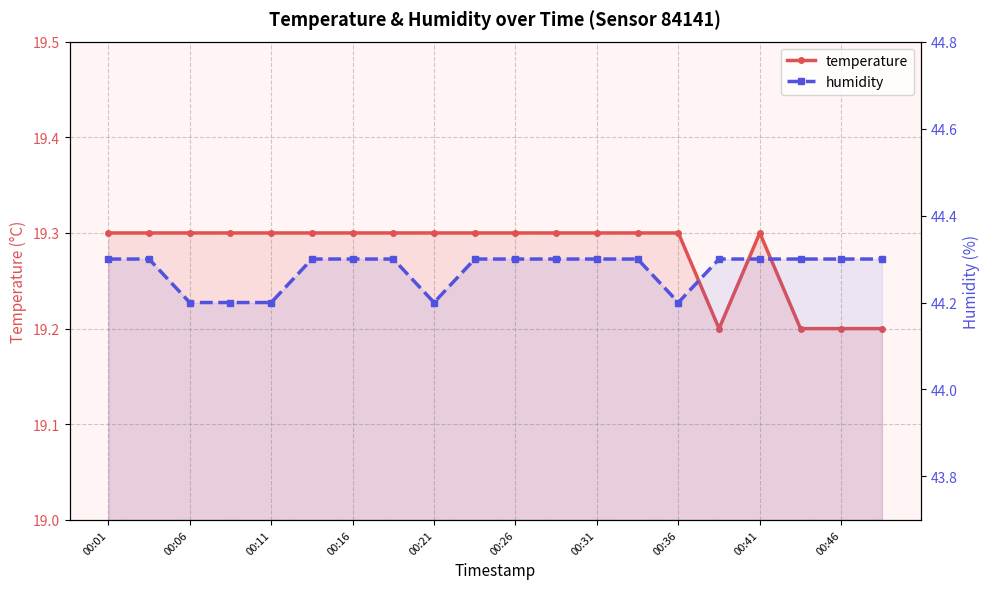

What is the average value of the temperature series?

19.3